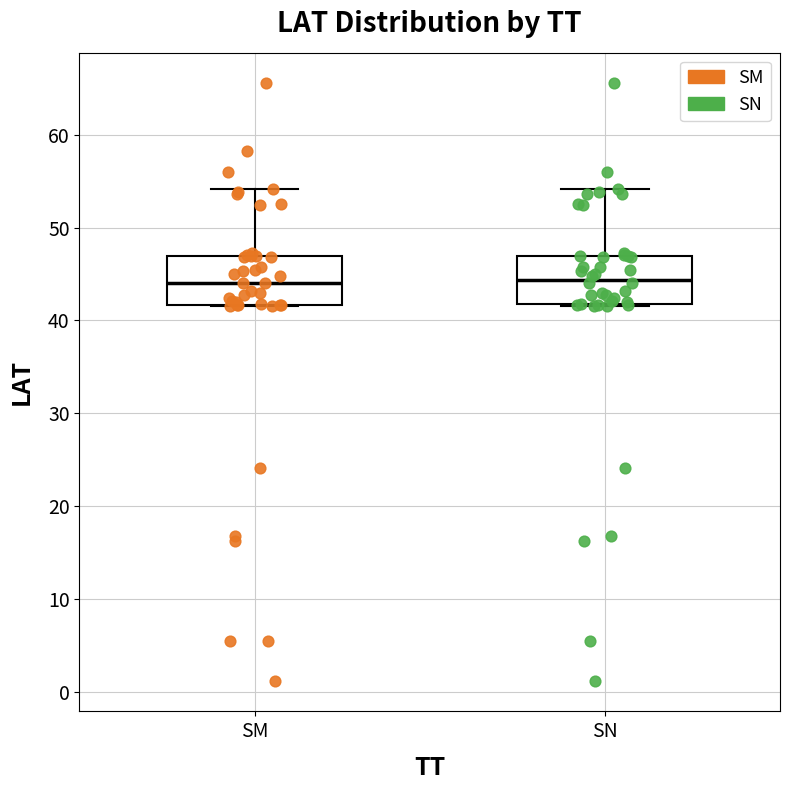

Where does the upper whisker of the box for SN end on the y-axis? The values are not printed on the chart, so give them approximately, as read against the axis.

54